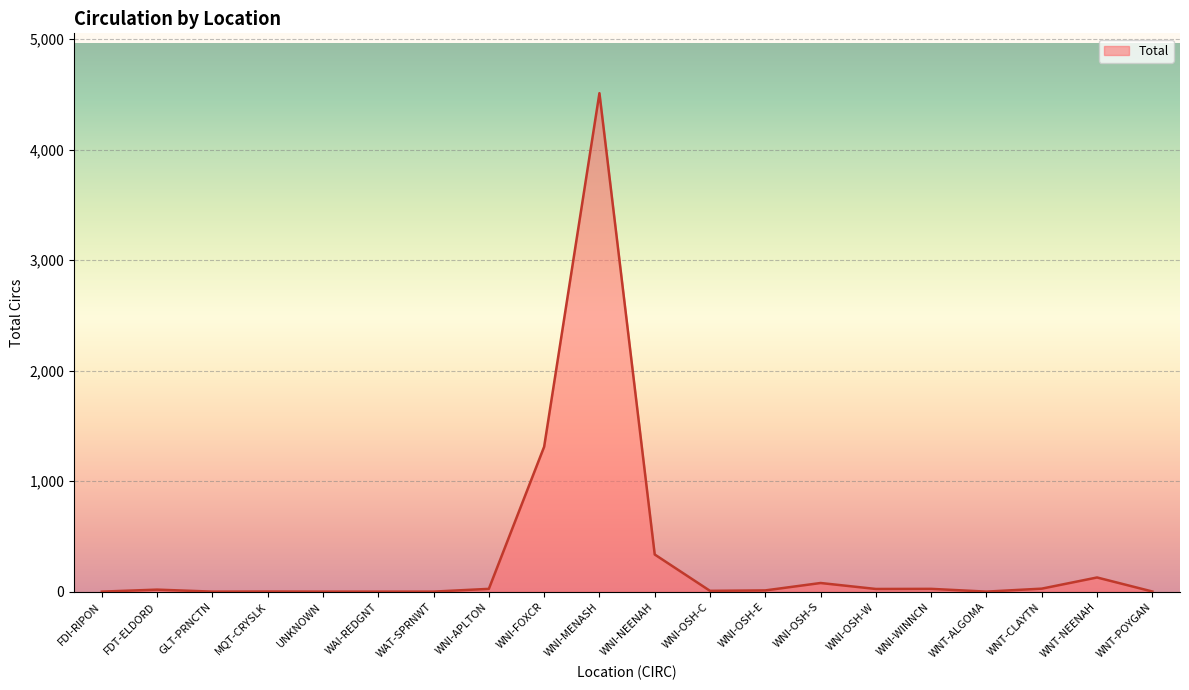

True or false: the data shows 513 at WNI-NEENAH.

False